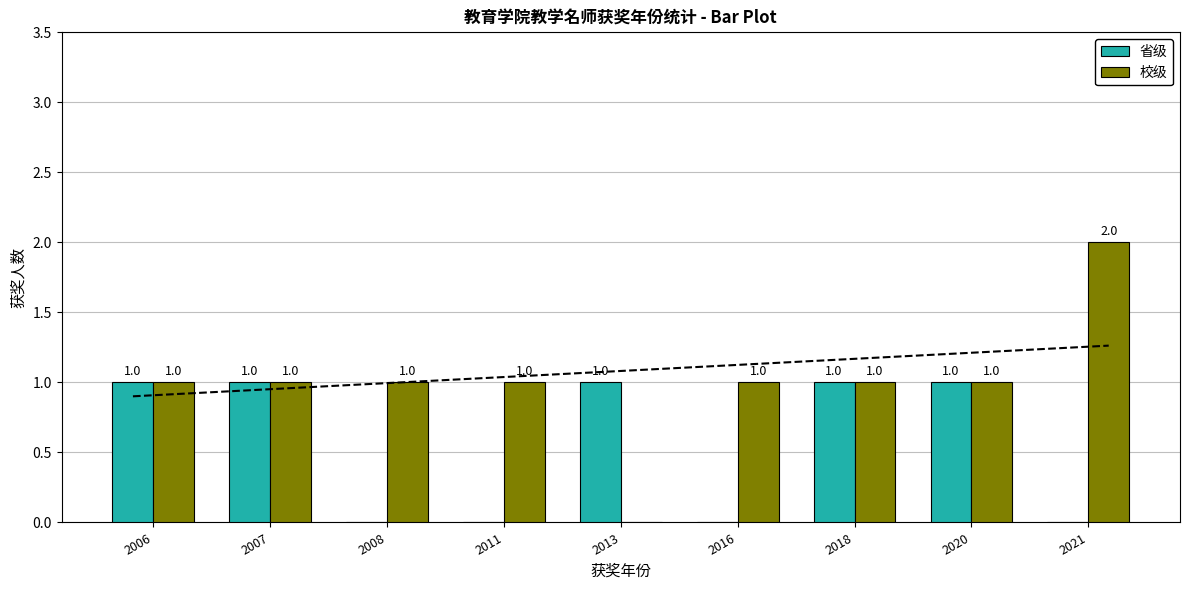

Which label corresponds to the largest value in the chart?

2021